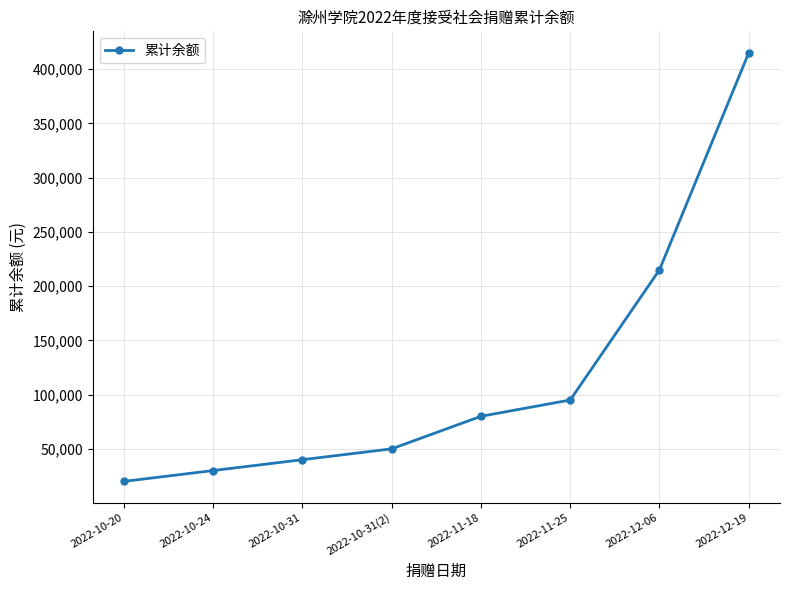

What is the difference between the maximum and minimum values?

395000